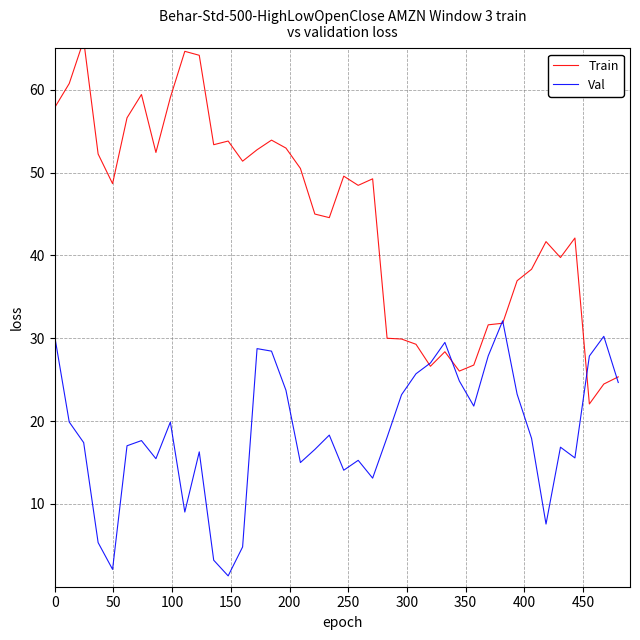

After their last crossing, which series has the higher values: Train or Val?

Train